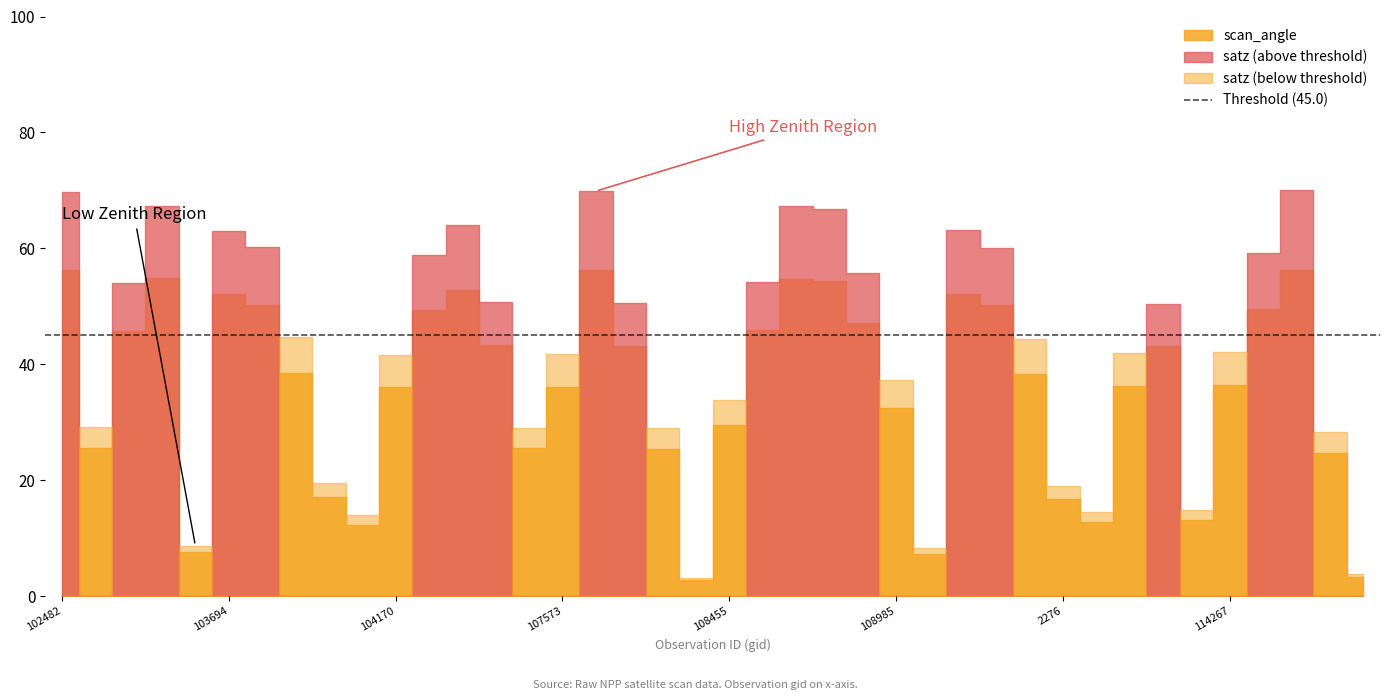

What is the greatest value displayed?

70.1